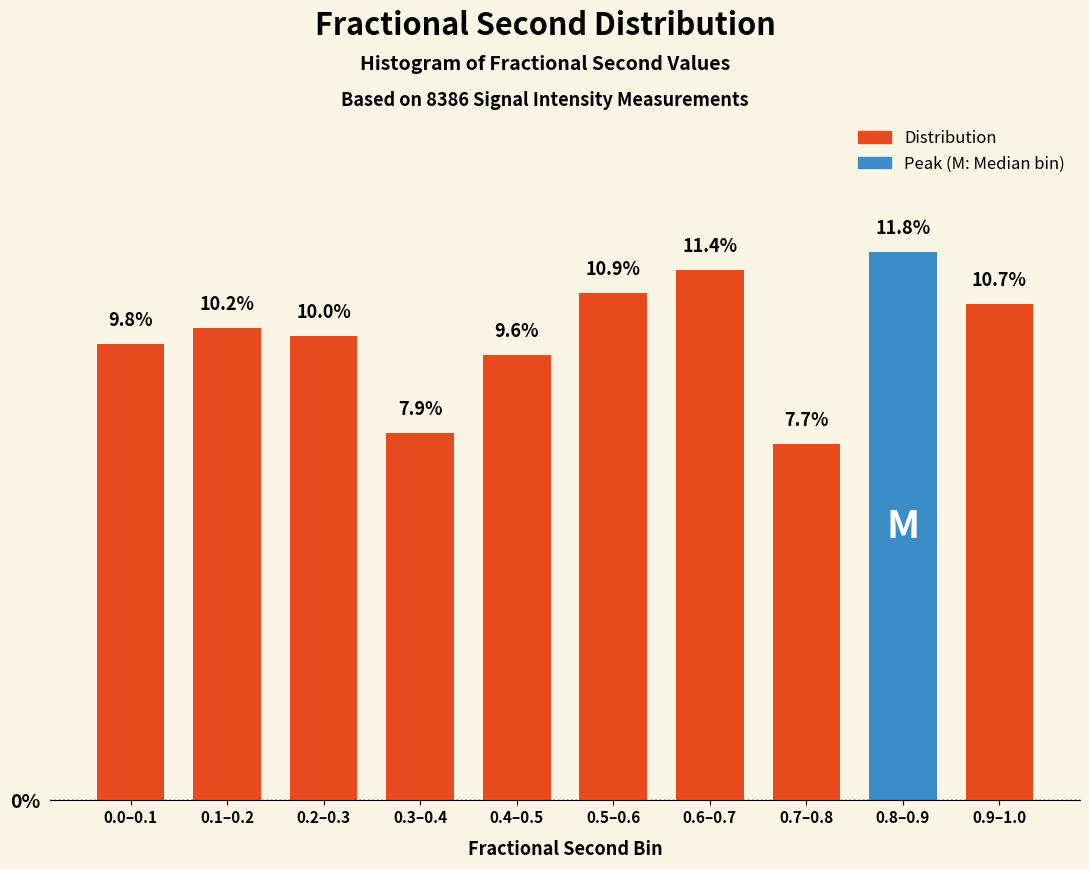

Reading right to left, extract all data points from this chart.

0.9–1.0=10.7	0.8–0.9=11.8	0.7–0.8=7.7	0.6–0.7=11.4	0.5–0.6=10.9	0.4–0.5=9.6	0.3–0.4=7.9	0.2–0.3=10.0	0.1–0.2=10.2	0.0–0.1=9.8